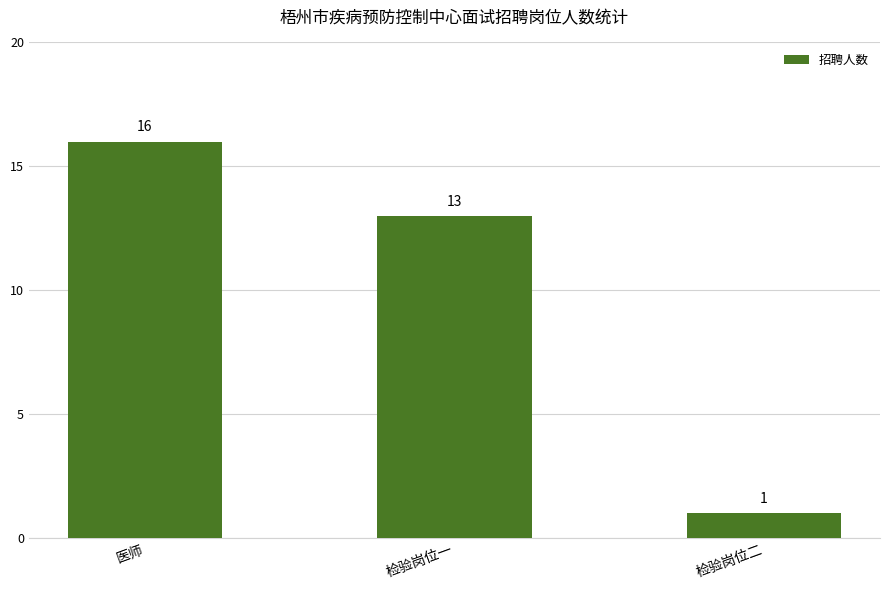

Does the chart contain stacked bars?

No